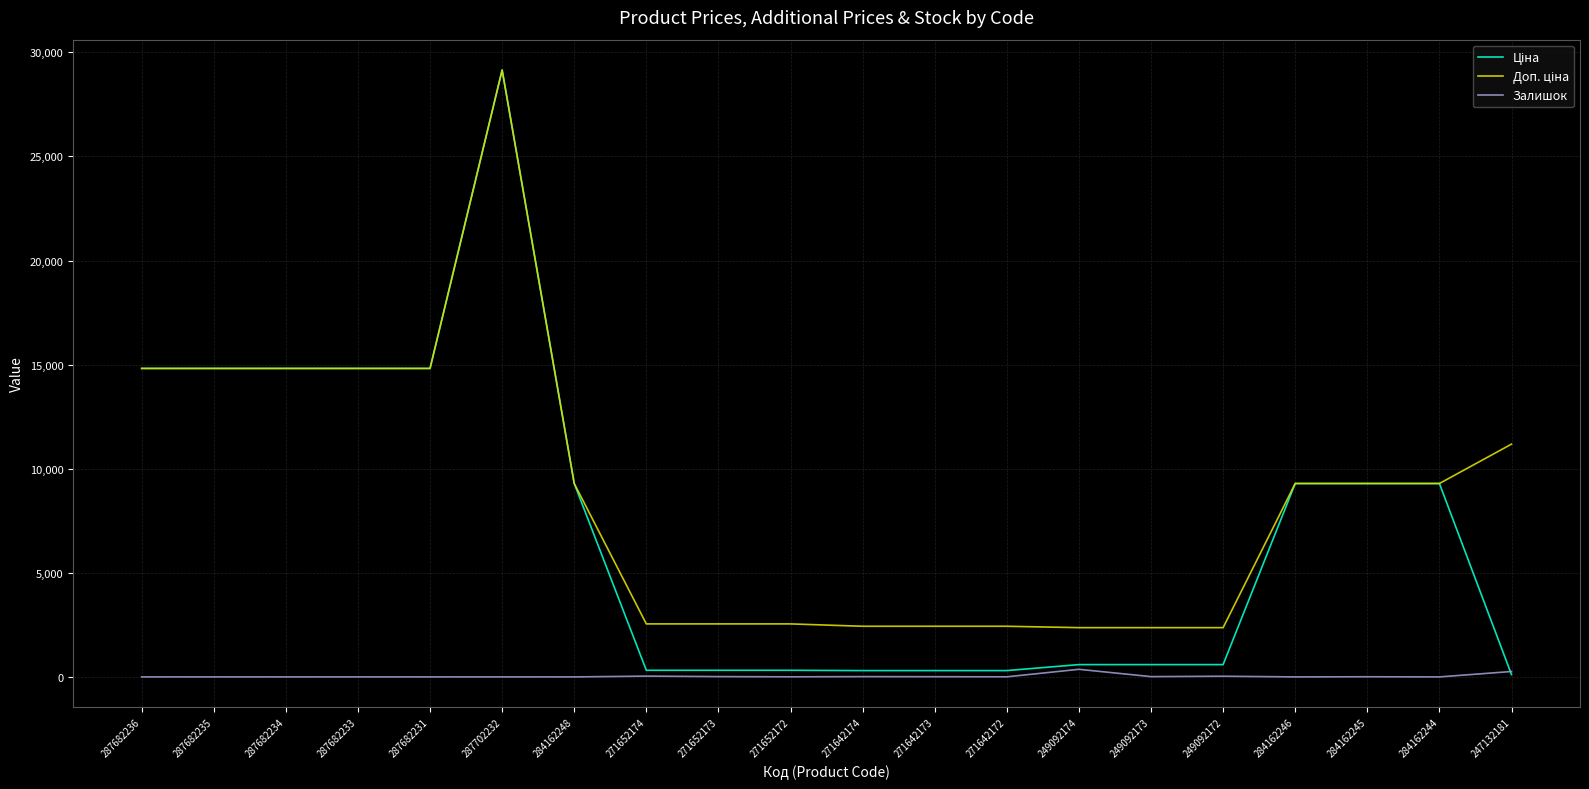

Which category has the highest value across all series?

287702232